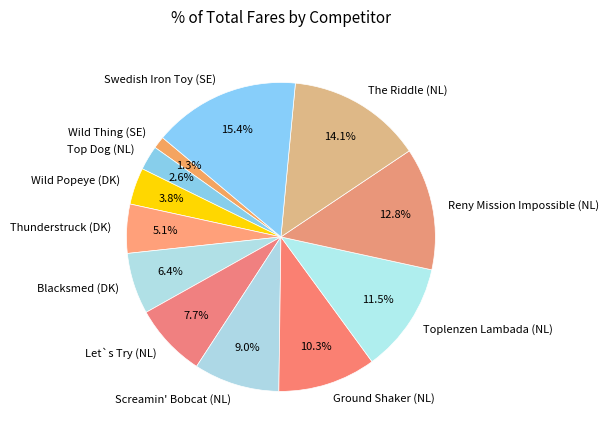

What is the smallest slice in the pie chart?

Wild Thing (SE)